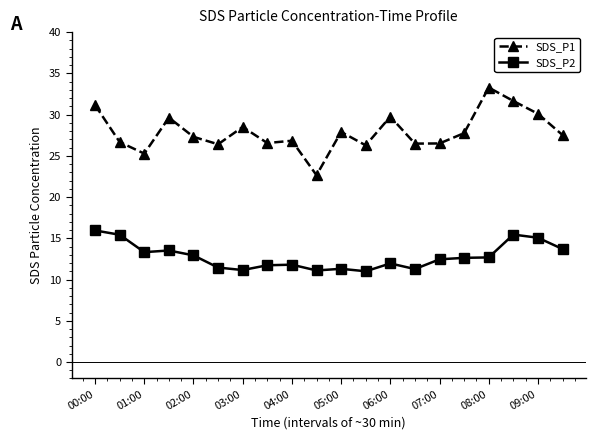

What is the difference between the second highest and second lowest values in the SDS_P1 series?

6.4